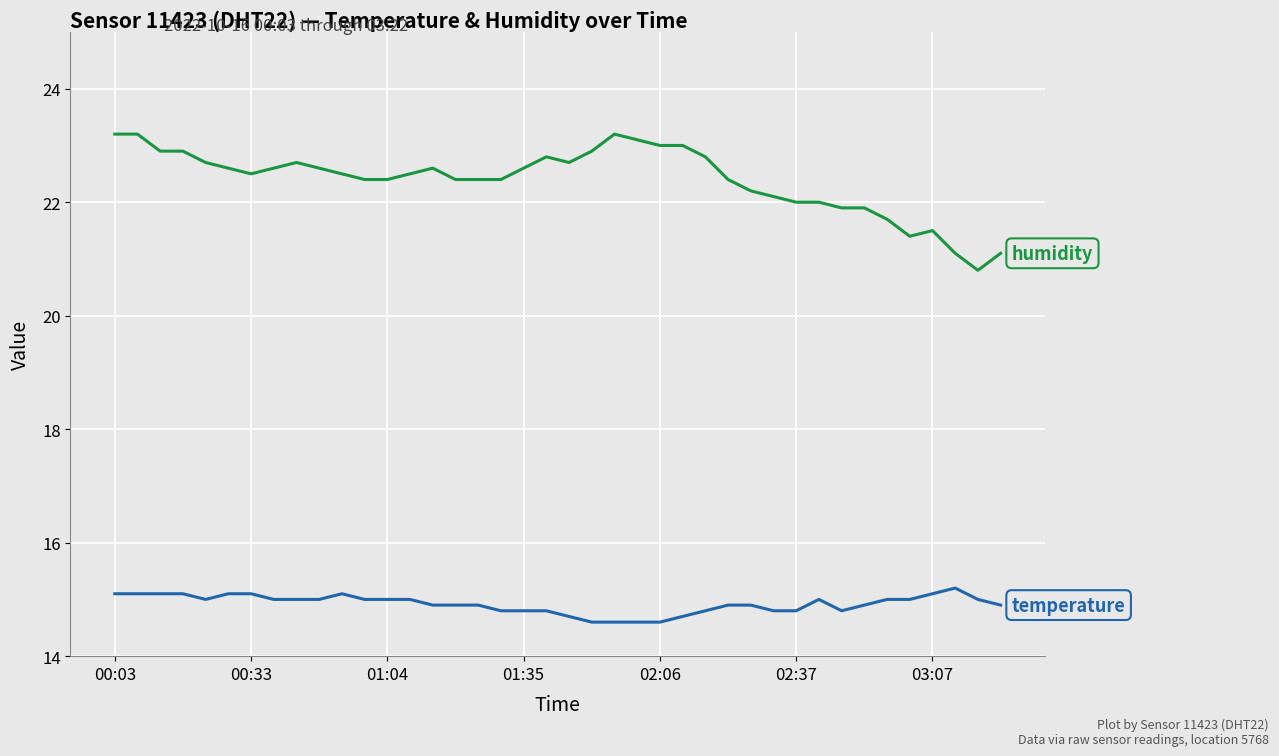

What is the greatest value displayed?

23.2